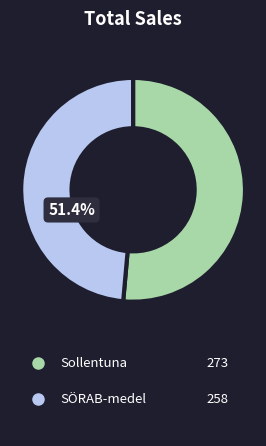

To the nearest percent, what is the difference between the largest and smallest slice percentages?

3%